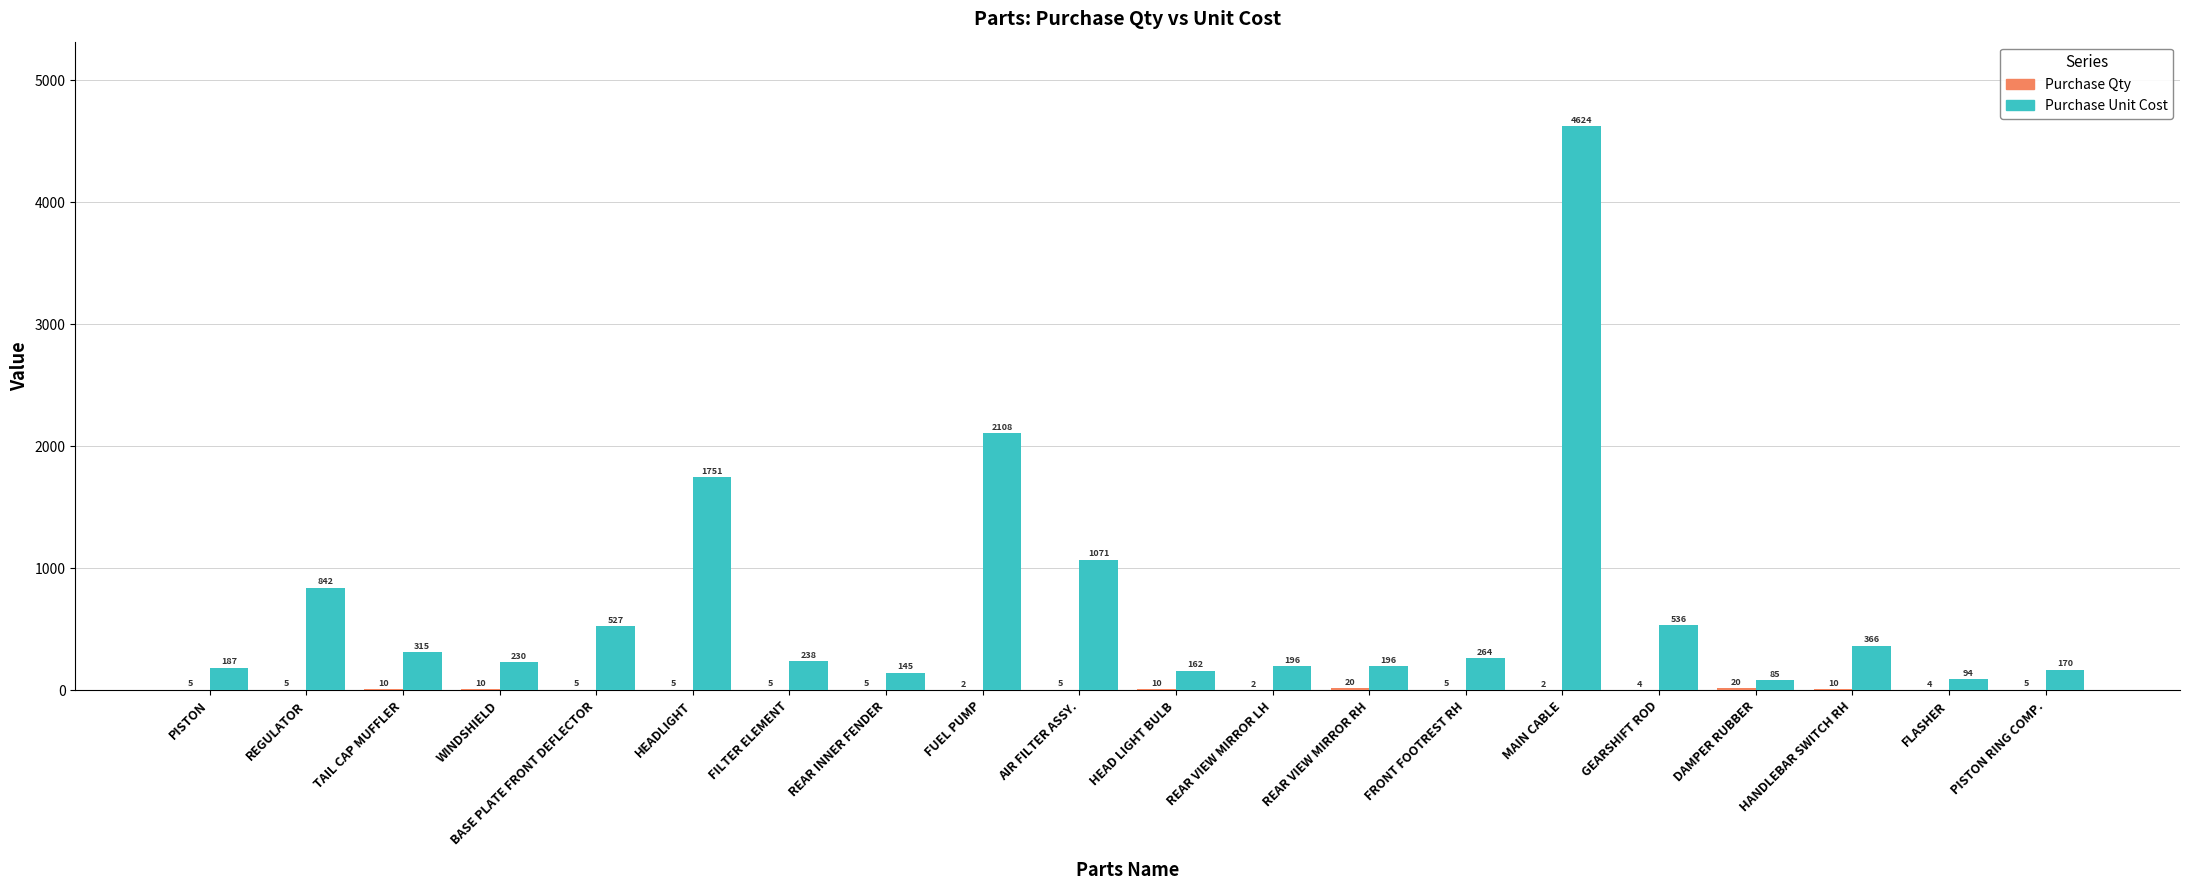

How many categories are shown in the chart?

20